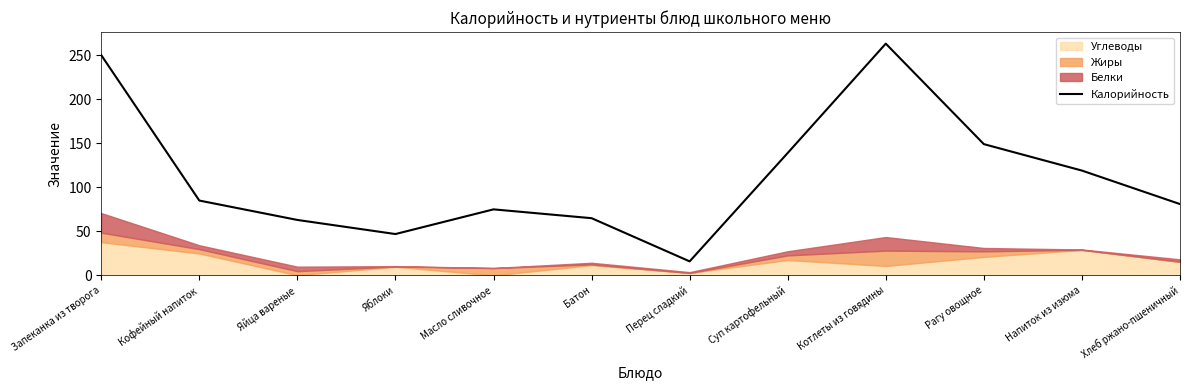

What is the highest value of the Калорийность series?

263